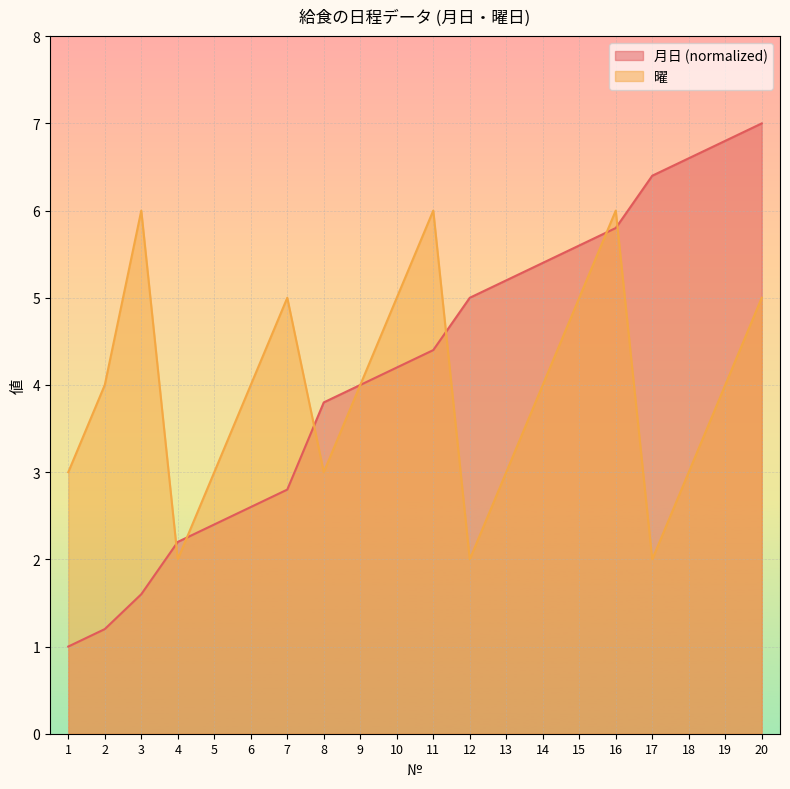

Where is the first local maximum for 曜?

3